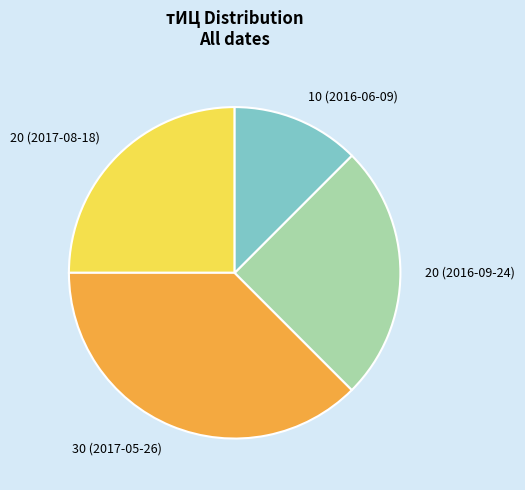

Combined, do 30 (2017-05-26) and 20 (2017-08-18) account for over 50%?

Yes